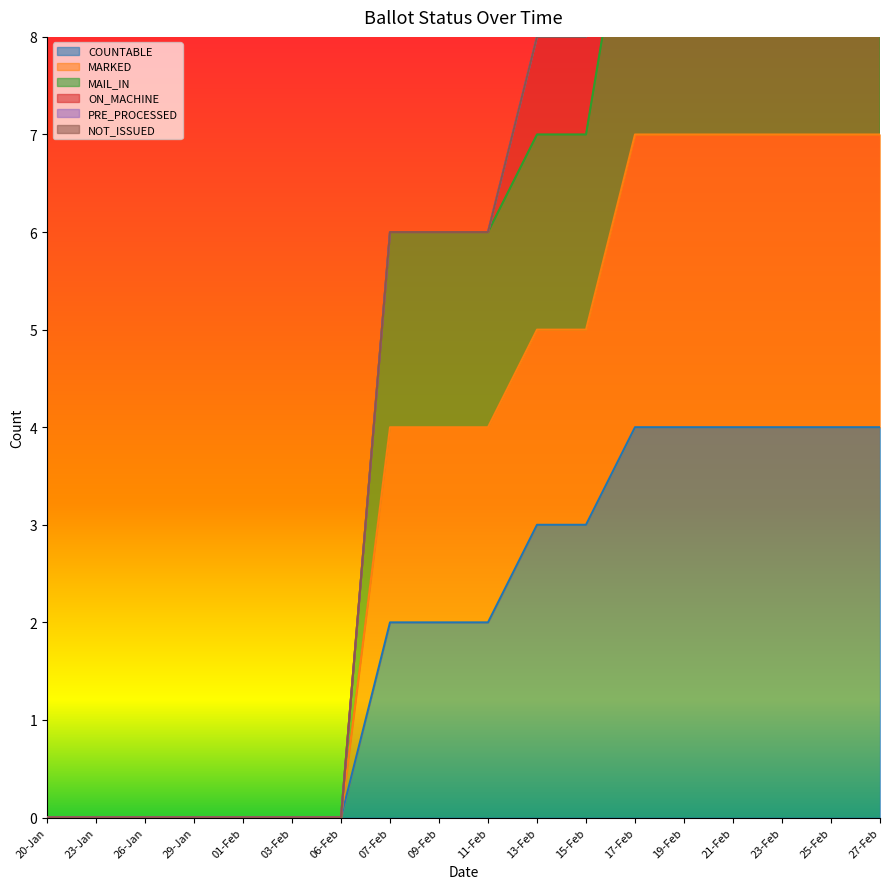

True or false: MARKED has a value of 0 at 01-Feb.

True